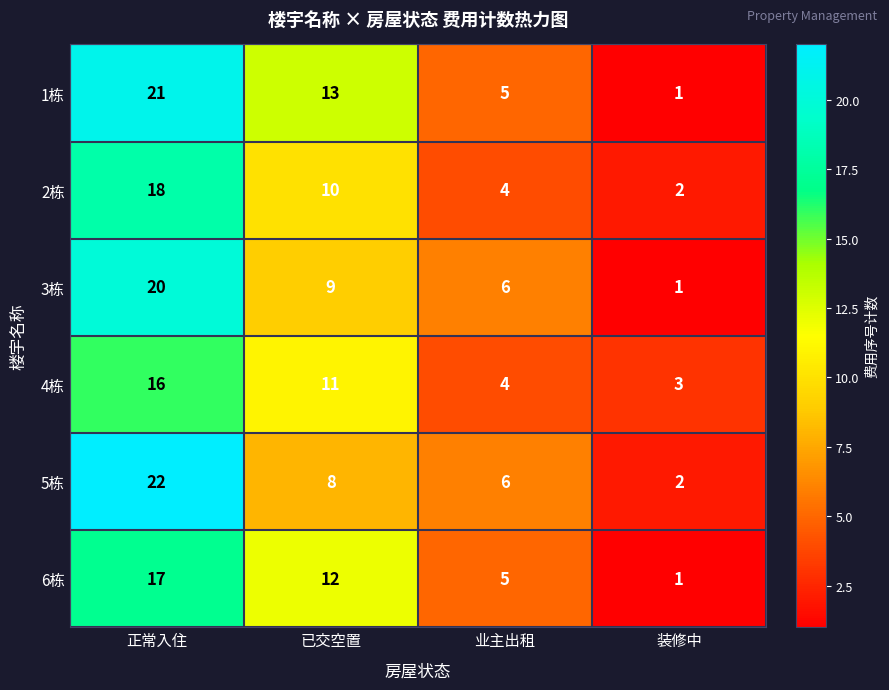

What is the spread (max minus min) of values at 业主出租?

2